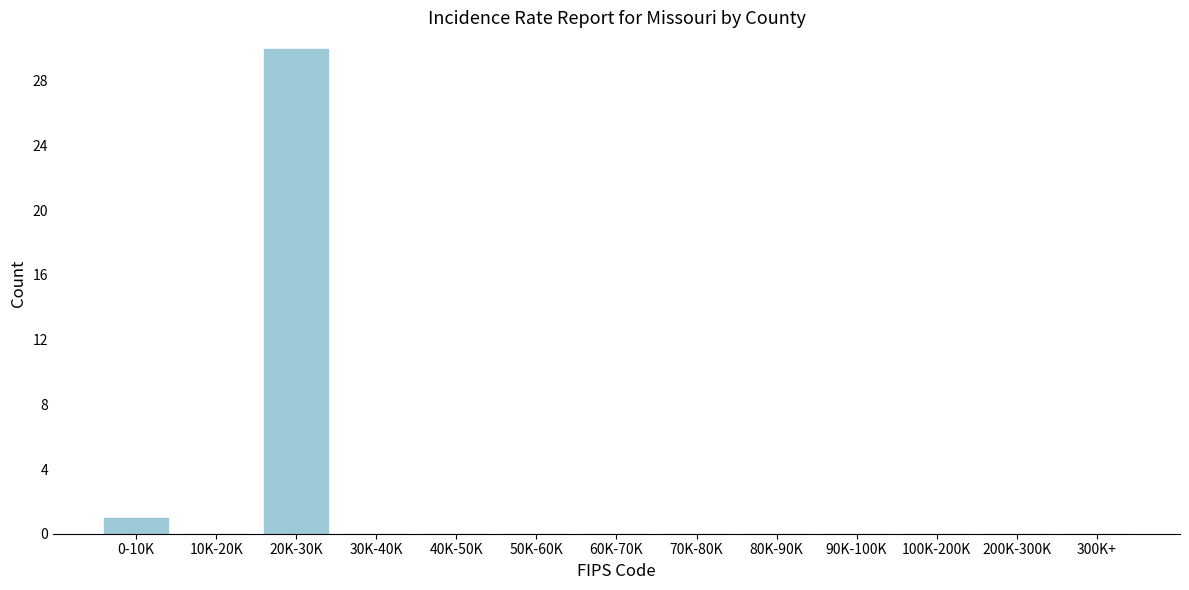

Reading left to right, transcribe all the data shown in this chart.

0-10K=1	10K-20K=0	20K-30K=30	30K-40K=0	40K-50K=0	50K-60K=0	60K-70K=0	70K-80K=0	80K-90K=0	90K-100K=0	100K-200K=0	200K-300K=0	300K+=0